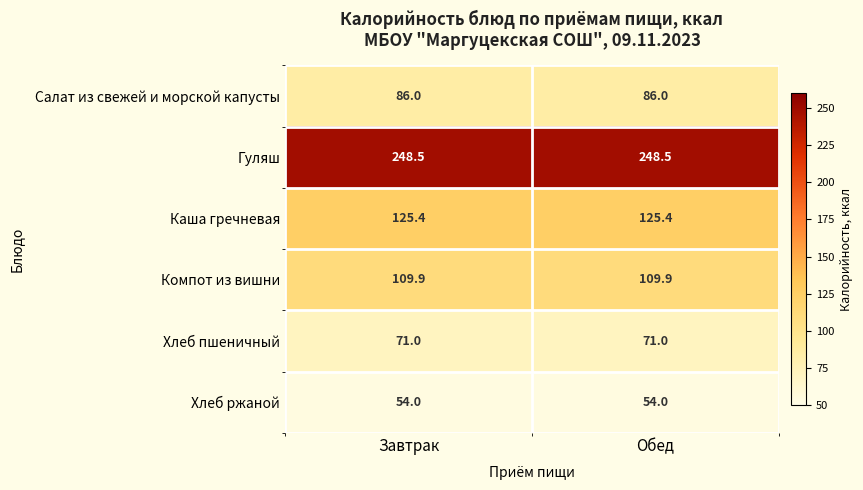

Which series has the largest total across all categories?

Гуляш